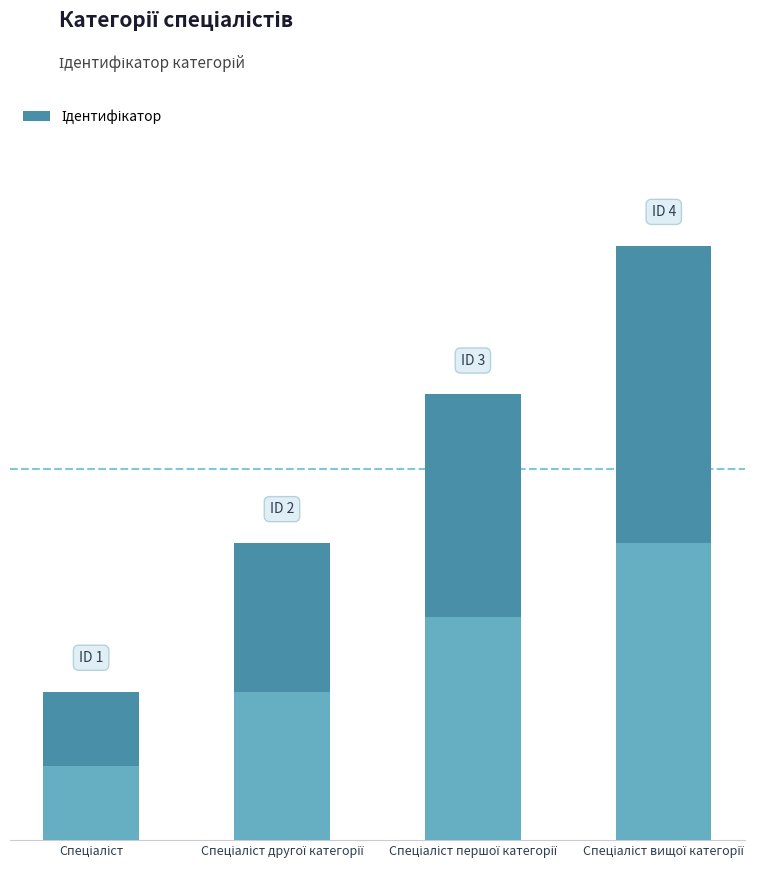

What is the sum of the values at Спеціаліст першої категорії and Спеціаліст другої категорії?

5